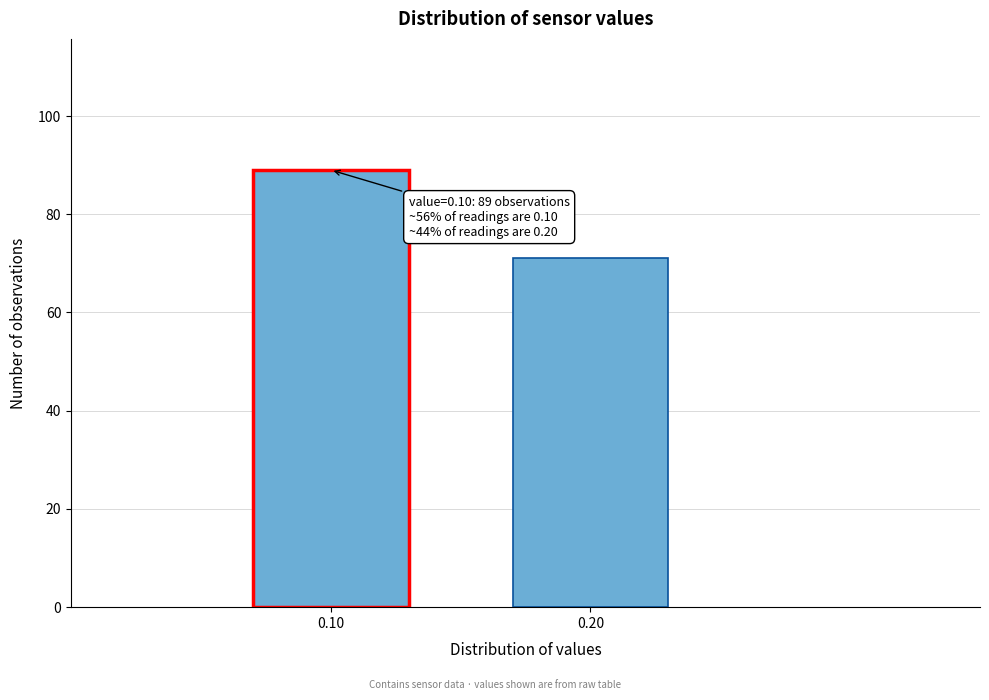

Reading right to left, list all the values displayed in this chart.

71	89